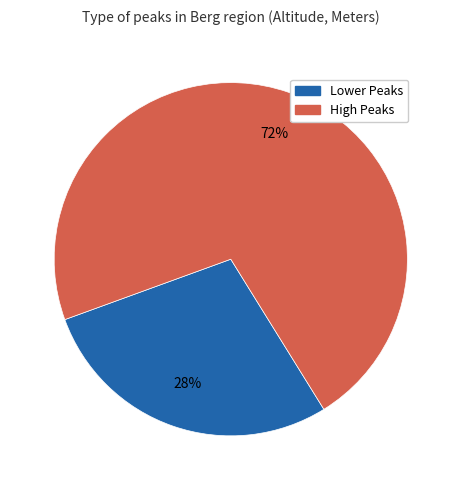

Count the number of slices in the pie.

2